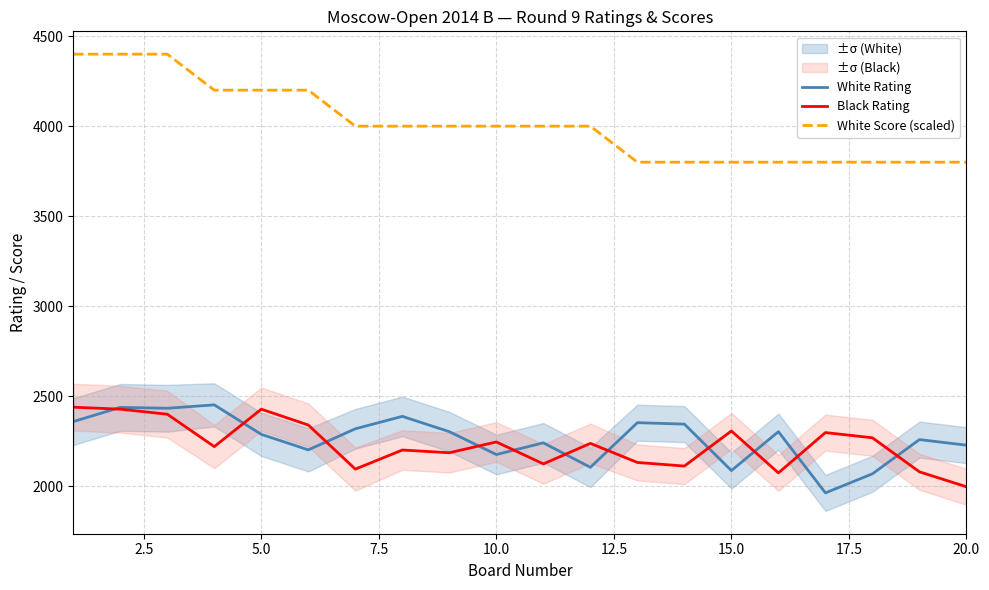

What is the highest value of the White Score (scaled) series?

4400